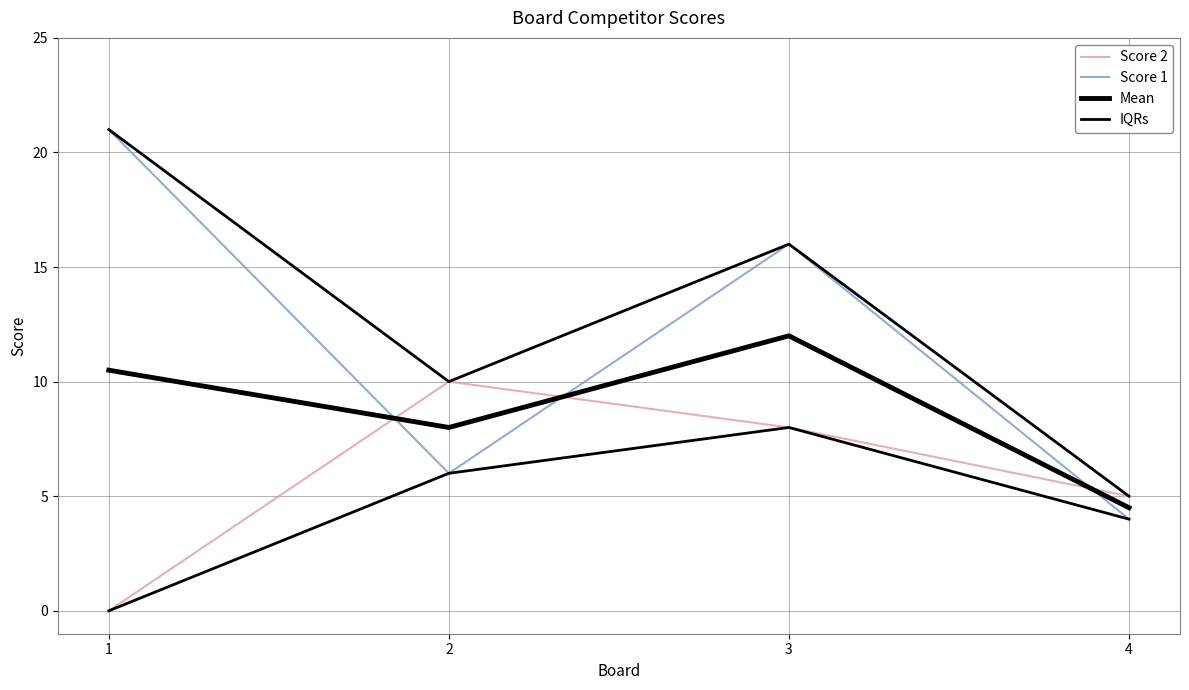

The IQRs series shows 10.0 at 2. True or false?

True